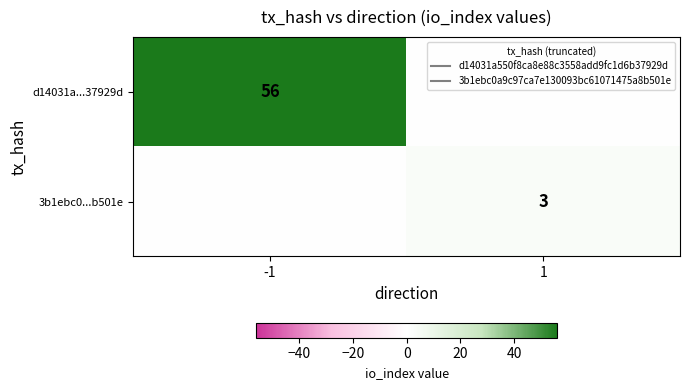

Where is d14031a...37929d nearest to the value 28?

-1